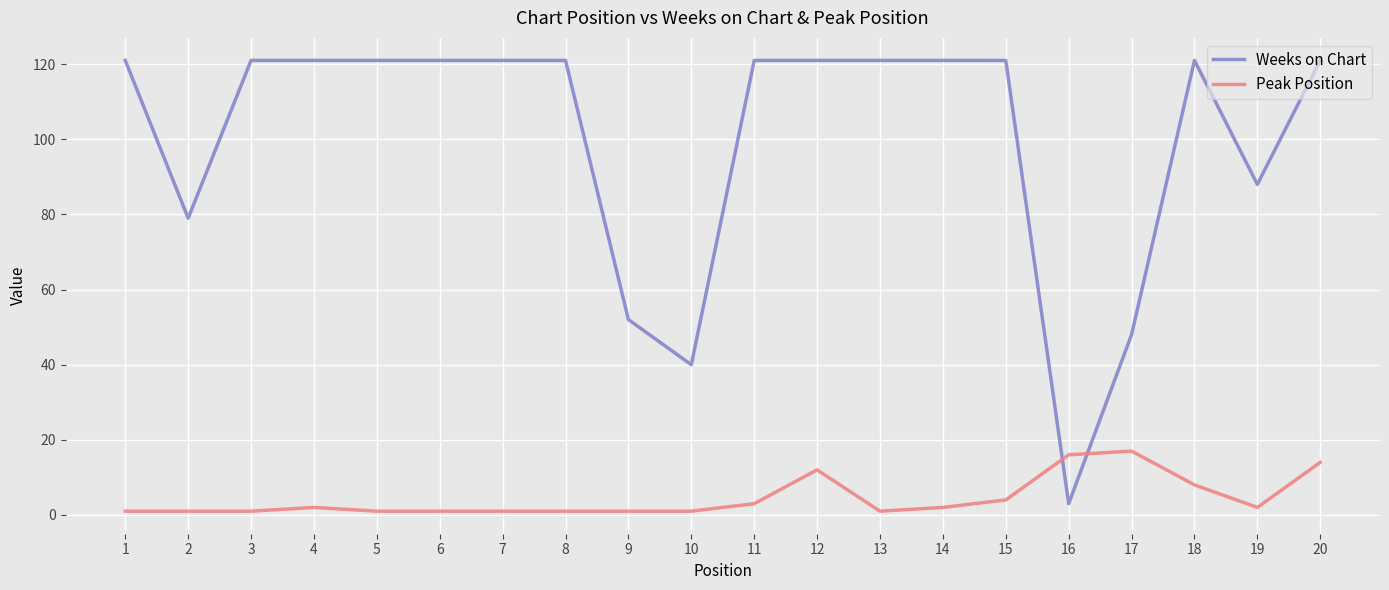

True or false: Weeks on Chart and Peak Position cross at least once.

True